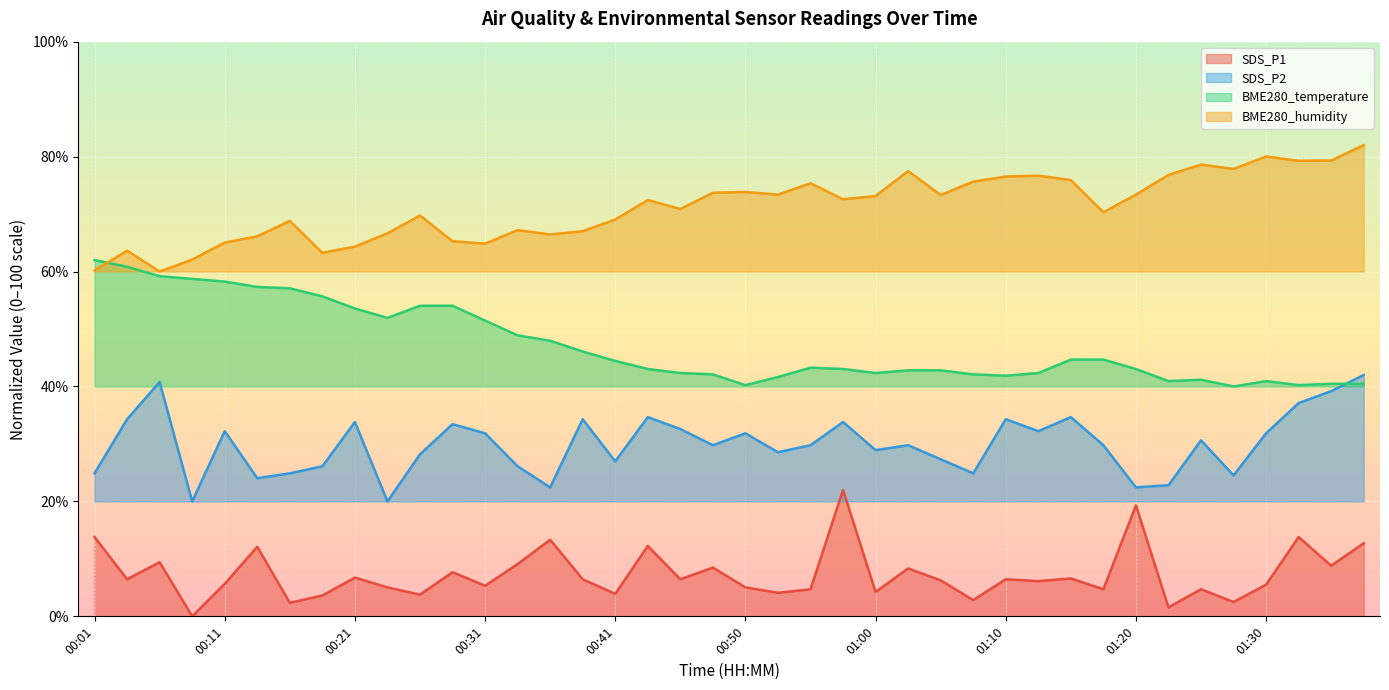

What is the label of the 36th point from the left?

01:27